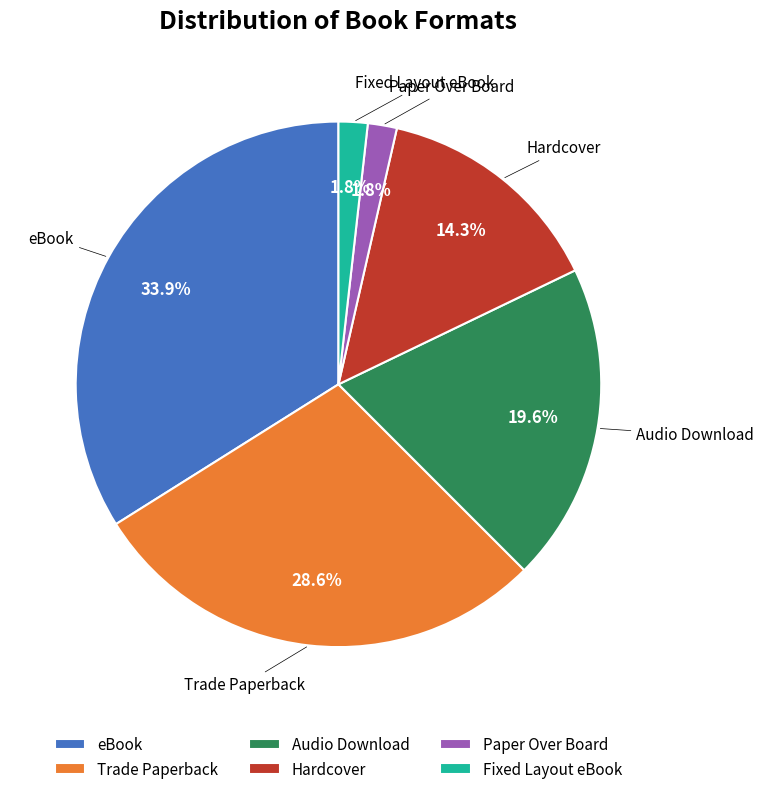

What is the largest slice in the pie chart?

eBook